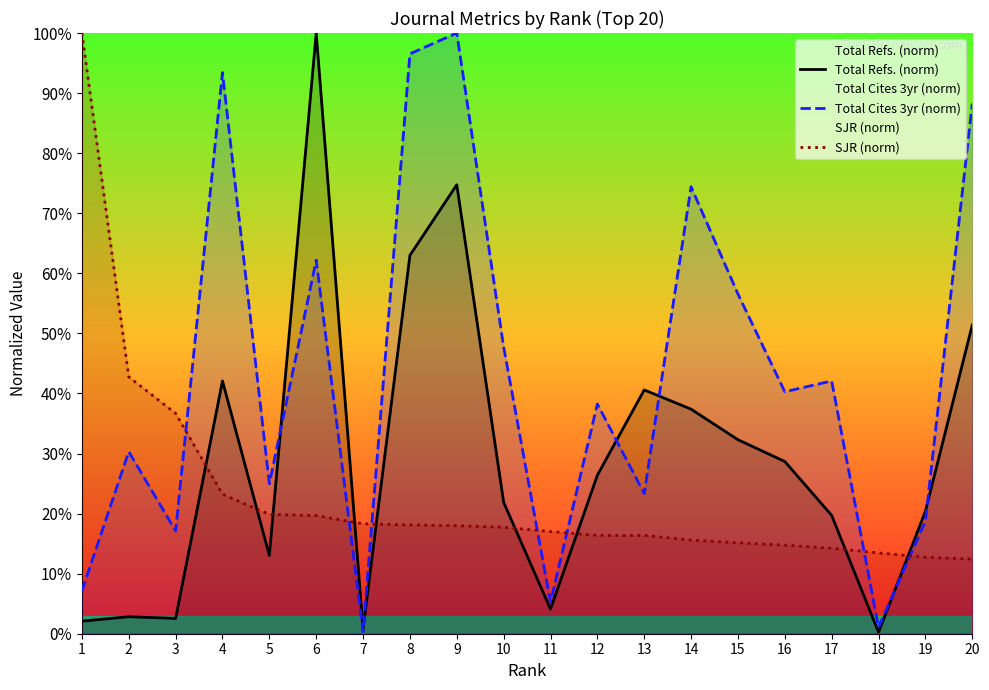

Where do SJR (norm) and Total Cites 3yr (norm) first cross each other?

3 and 4